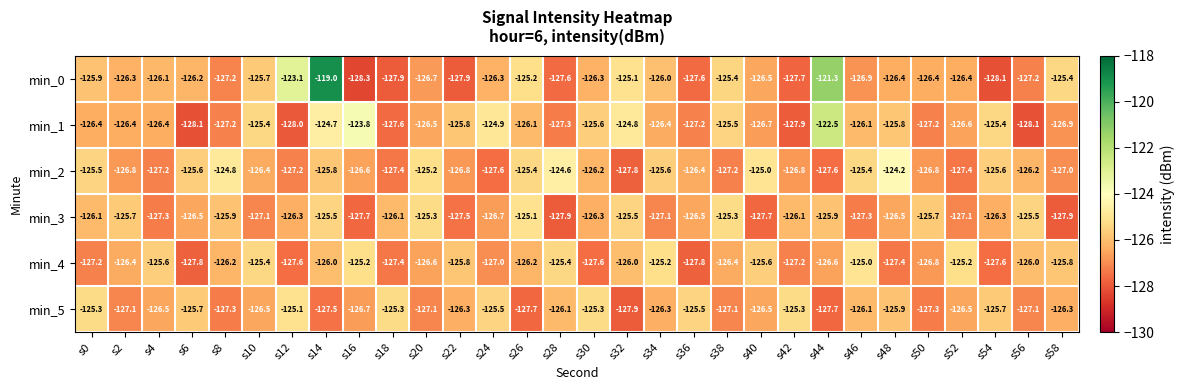

What is the spread (max minus min) of values at s4?

1.7